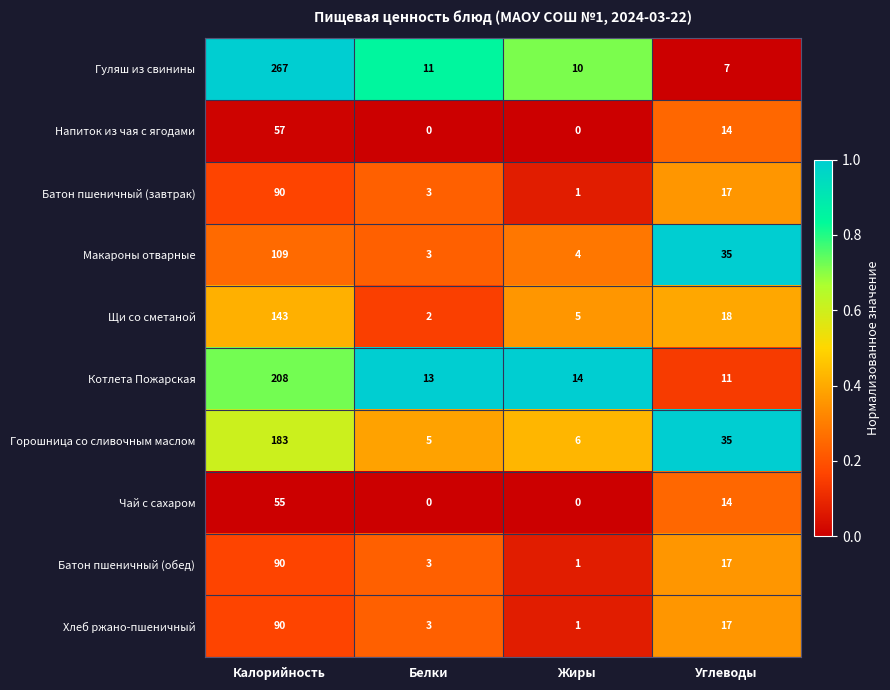

Is the value of Макароны отварные at Углеводы greater than the value of Гуляш из свинины at Углеводы?

Yes